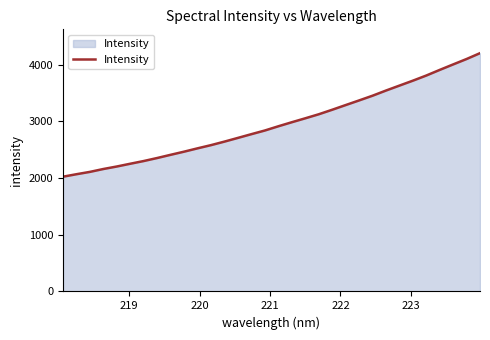

What is the difference between the maximum and minimum values?

2180.5